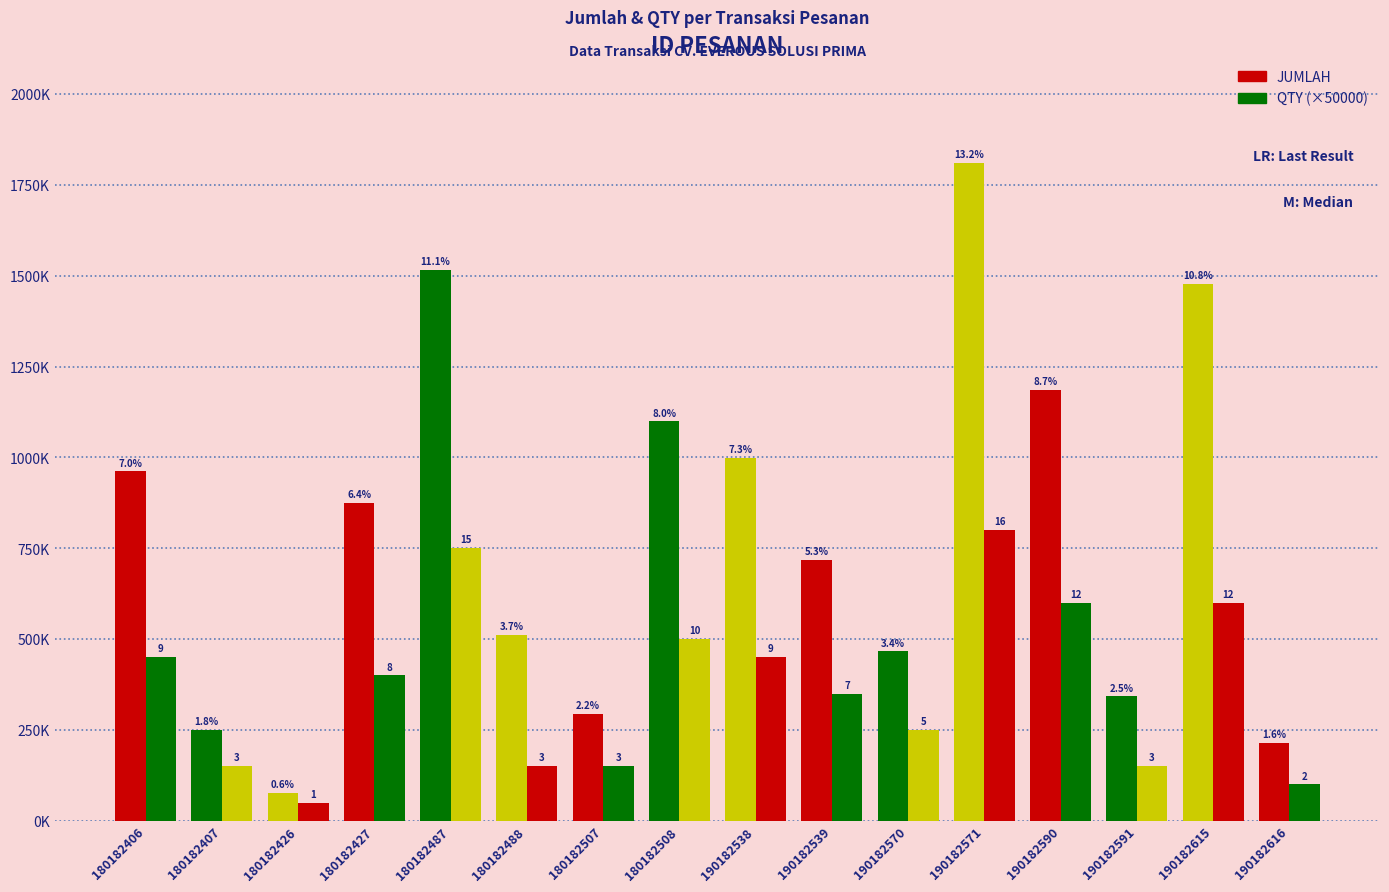

Does the chart contain stacked bars?

No